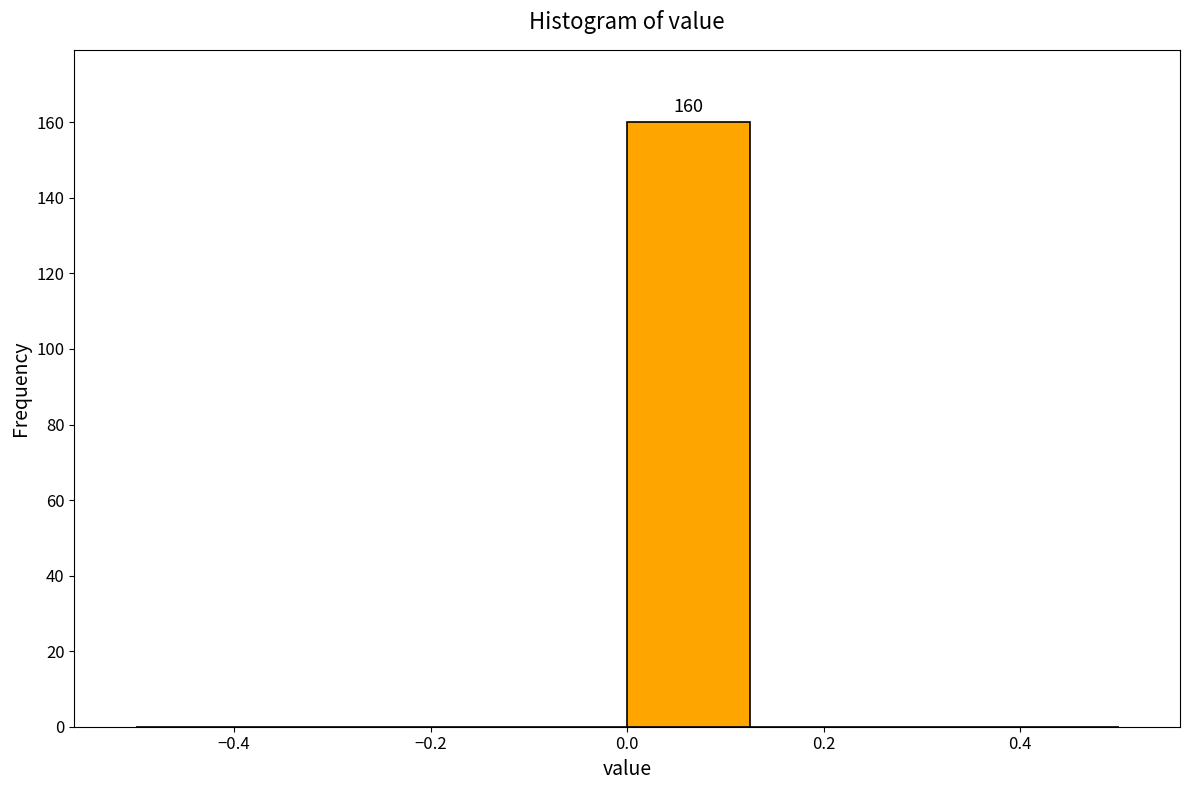

Over which range of the x-axis is the bar tallest?

0.000 to 0.125